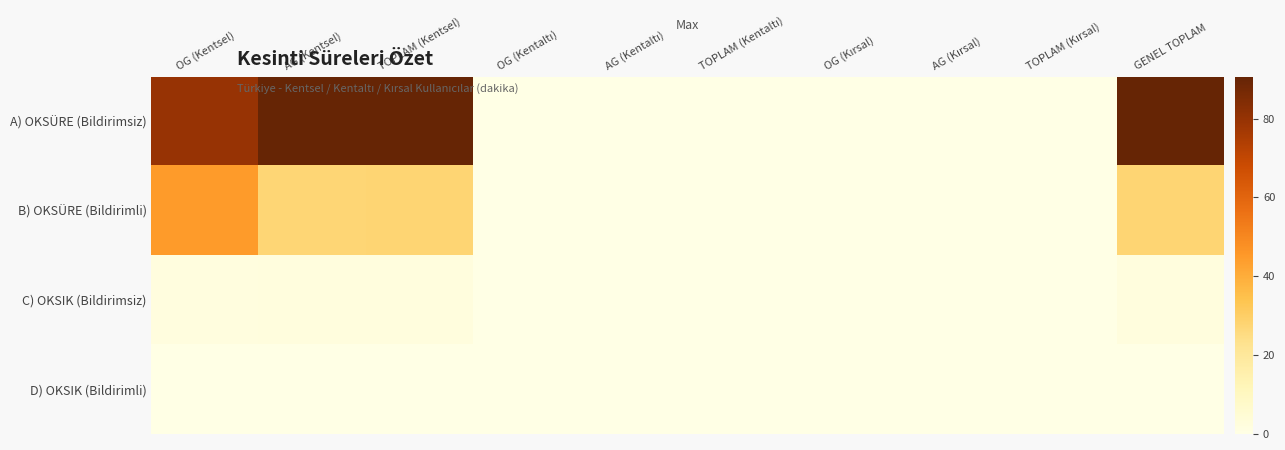

At which category is the sum across all series the highest?

OG (Kentsel)